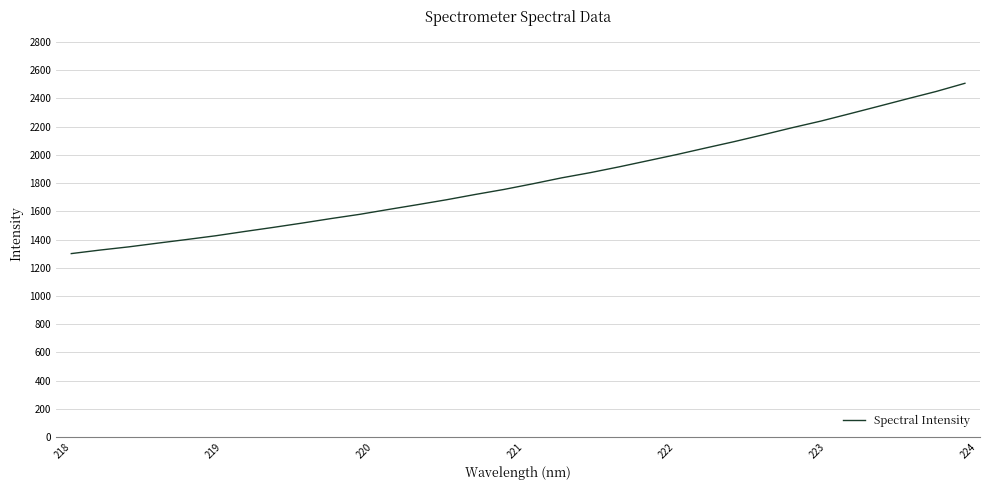

What is the maximum value shown in the chart?

2506.7